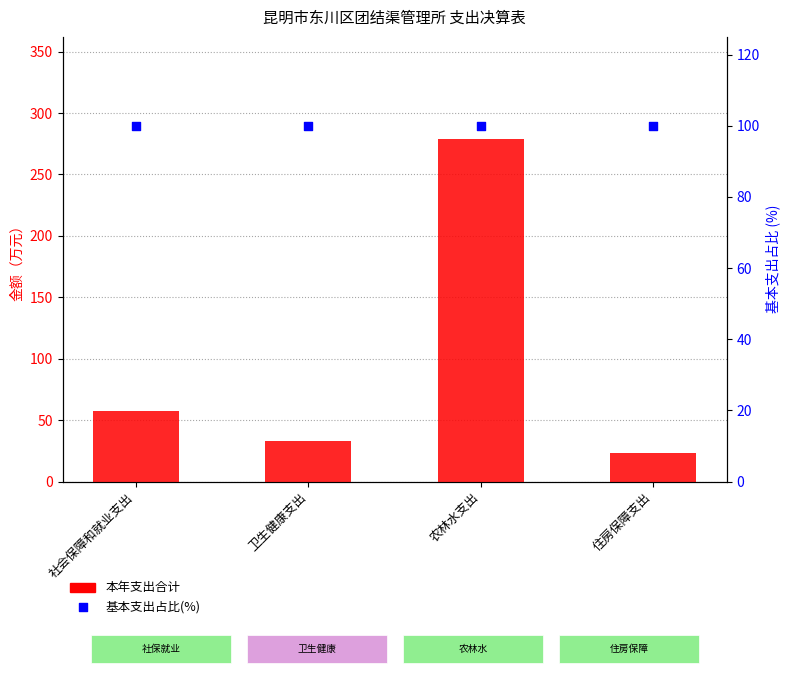

Which series has the largest total across all categories?

基本支出占比(%)